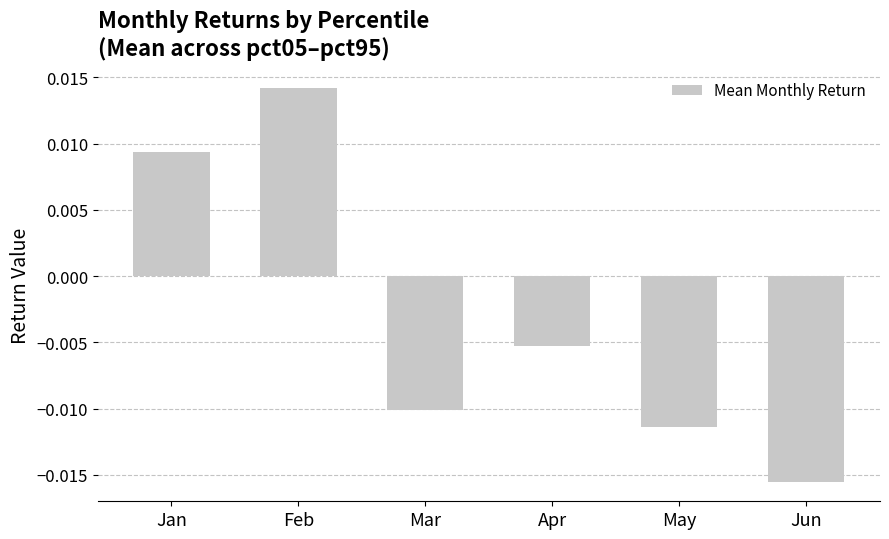

How many data points does each series have?

6